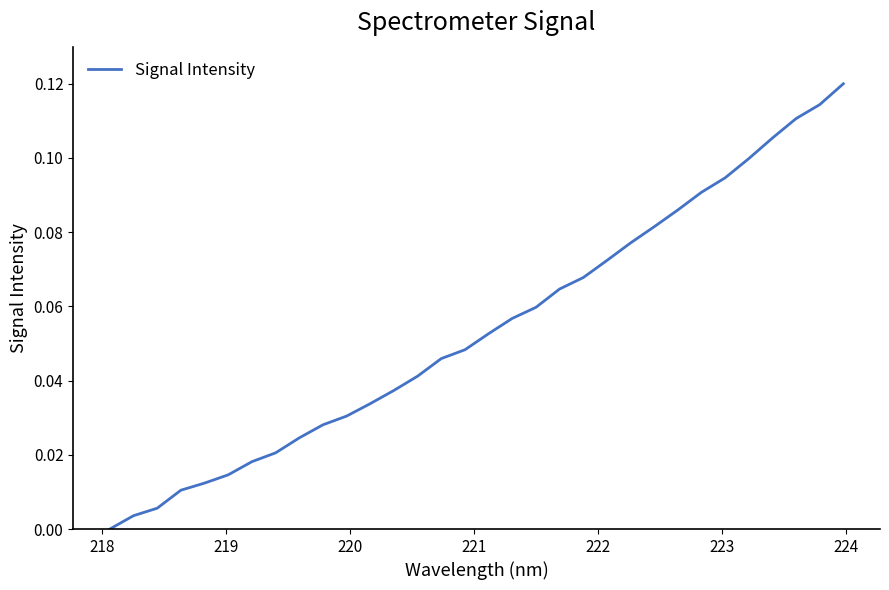

Reading left to right, transcribe all the data shown in this chart.

0.0	0.0	0.0	0.0	0.0	0.0	0.0	0.0	0.0	0.0	0.0	0.0	0.0	0.0	0.0	0.0	0.1	0.1	0.1	0.1	0.1	0.1	0.1	0.1	0.1	0.1	0.1	0.1	0.1	0.1	0.1	0.1